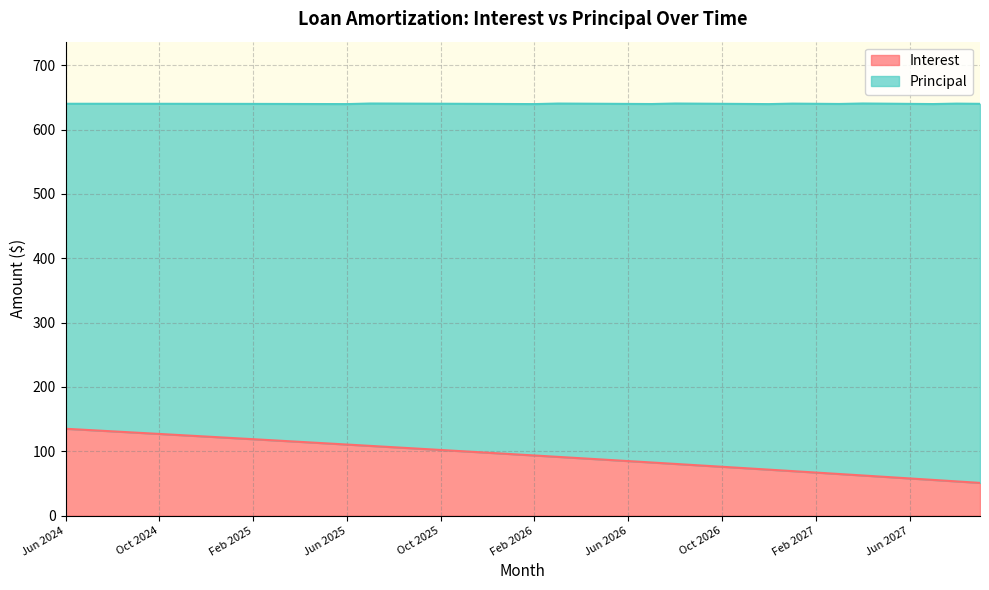

What is the change in value from Apr 2025 to Apr 2027?

-52.2